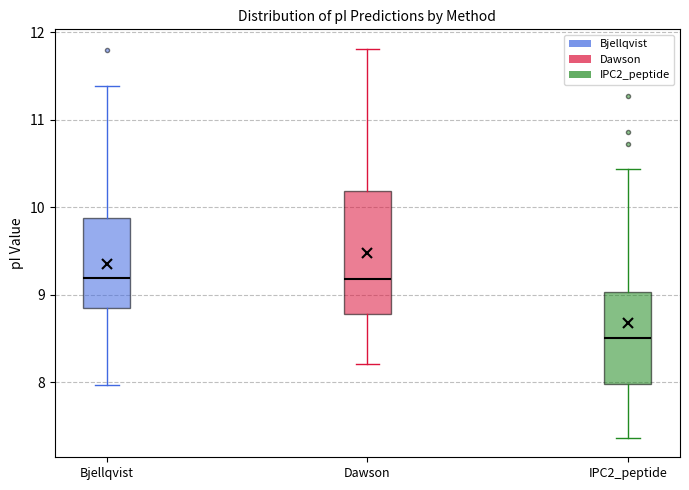

Reading left to right, transcribe this box plot: for each box, give where its median line is, the range the box spans, and where its two whiskers end, as read against the y-axis. The values are not printed on the chart, so give them approximately, as read against the axis.

Bjellqvist: median 9.2, box 8.8 to 9.9, whiskers 8.0 to 11.4
Dawson: median 9.2, box 8.8 to 10.2, whiskers 8.2 to 11.8
IPC2_peptide: median 8.5, box 8.0 to 9.0, whiskers 7.4 to 10.4